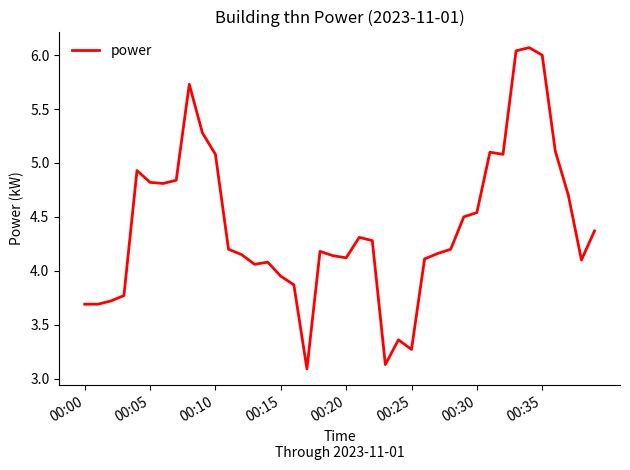

What is the greatest value displayed?

6.1